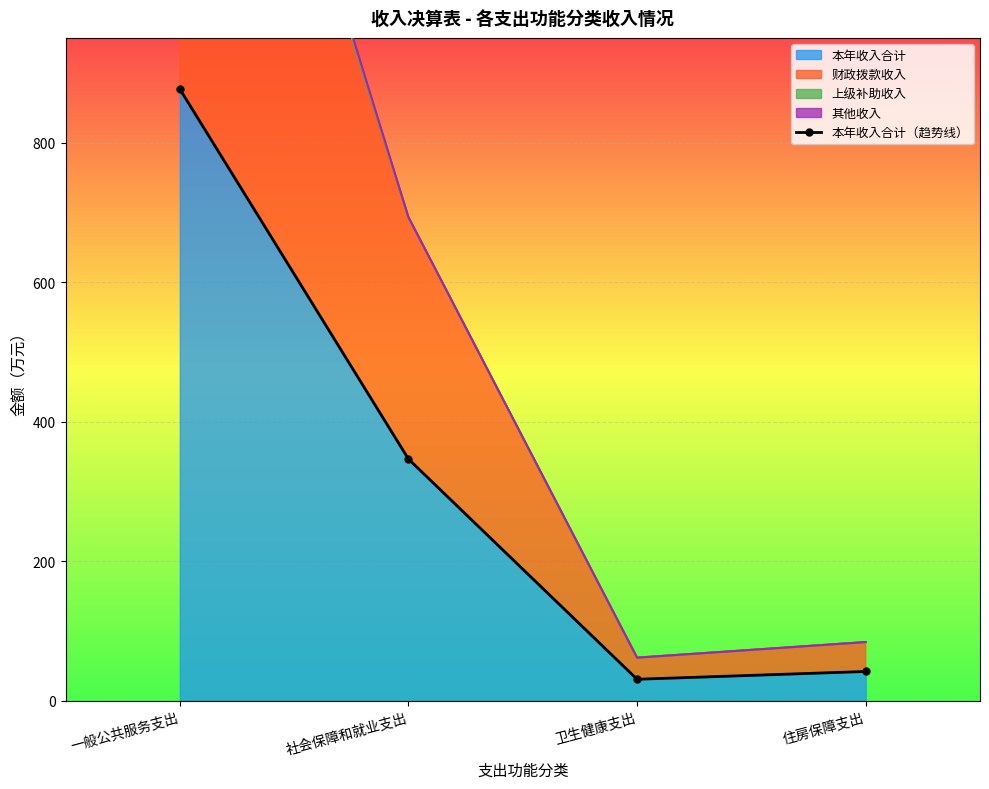

At which label does the data first exceed 346?

一般公共服务支出